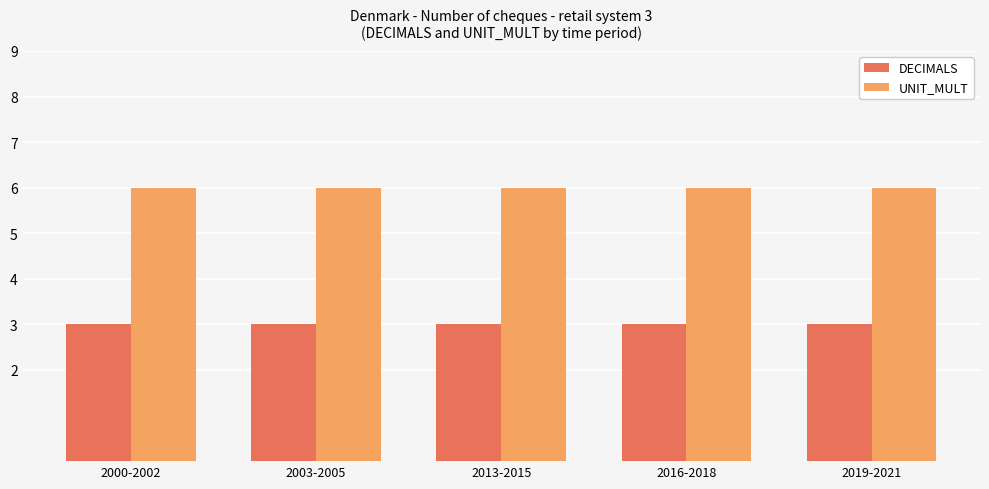

Which series has the largest total across all categories?

UNIT_MULT